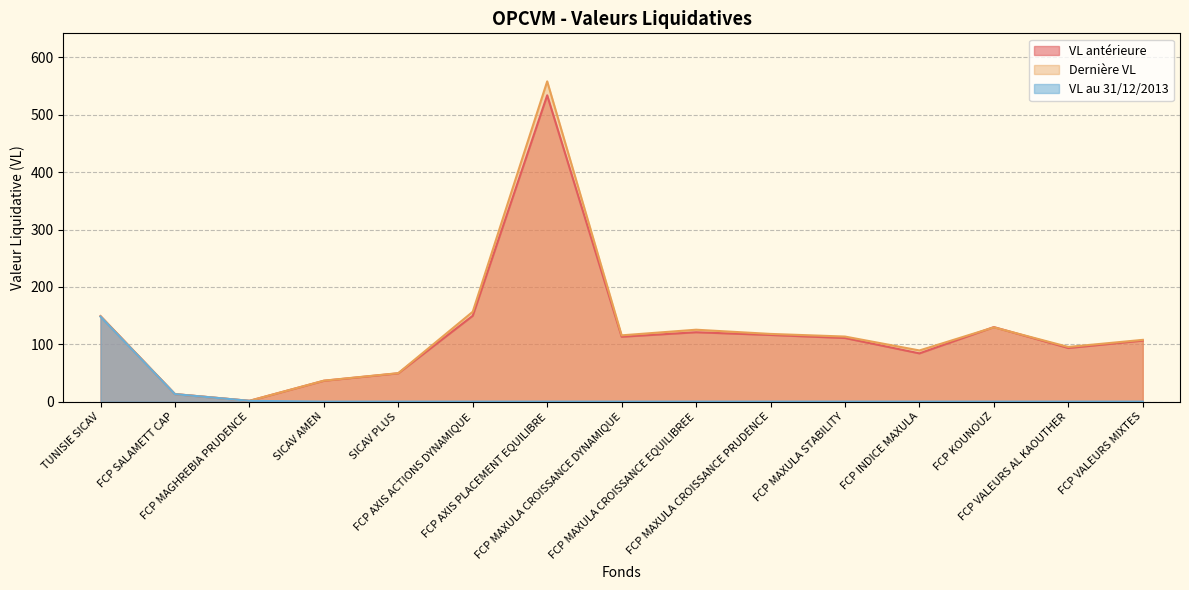

What is the lowest value of the Dernière VL series?

1.4